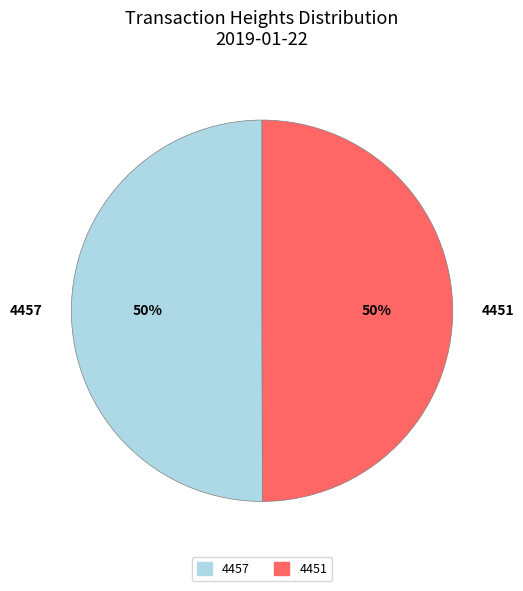

To the nearest percent, what is the combined percentage of 4451 and 4457?

100%